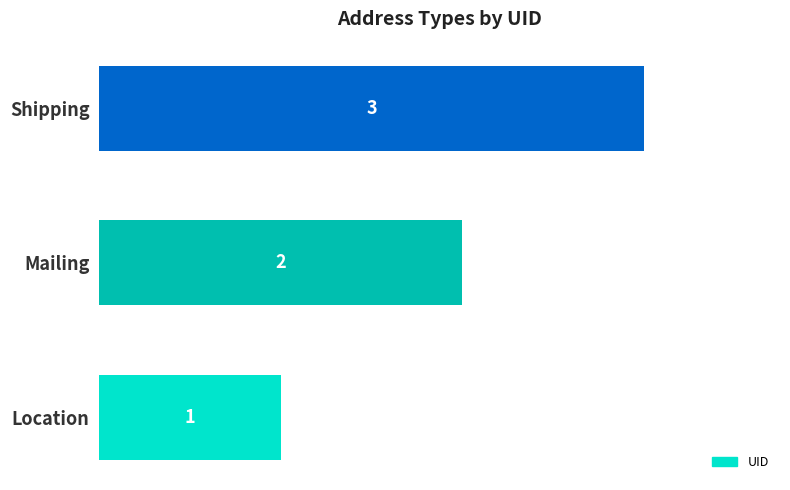

Count the values in the range 1 to 3.

3